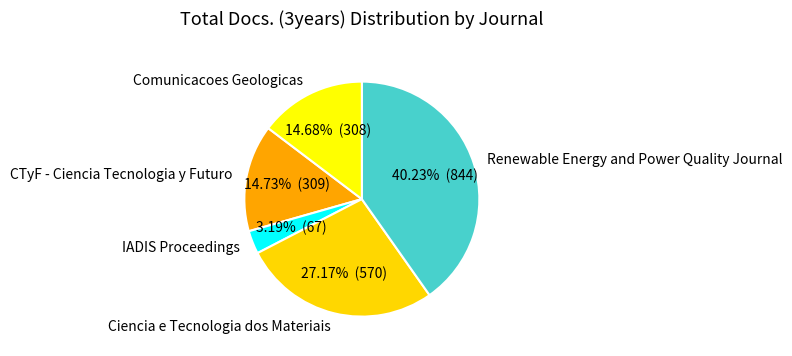

Is IADIS Proceedings the majority of the pie?

No